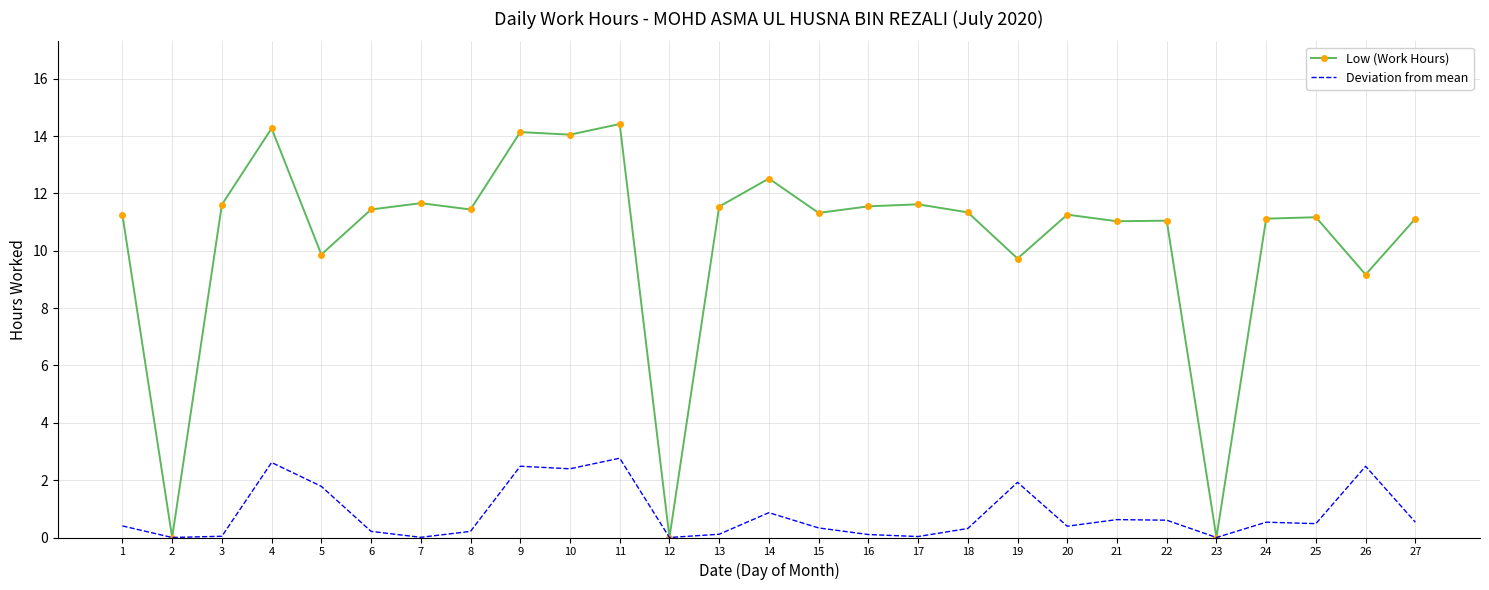

How many series are shown in this chart?

2